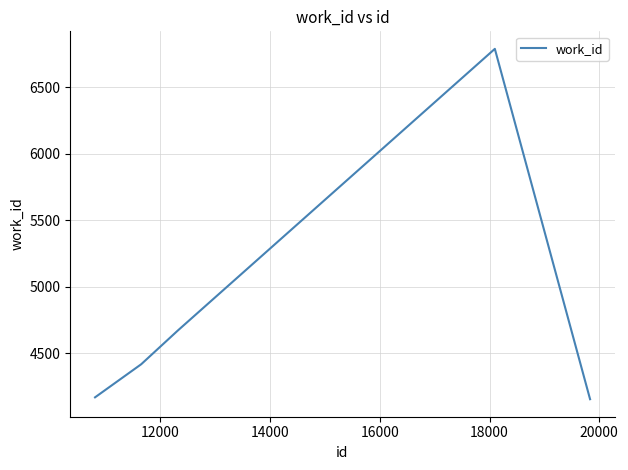

How many interior local peaks (higher than both neighbors) does the data have?

1